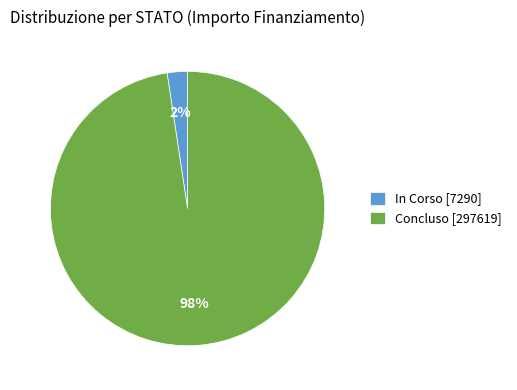

Is it true that In Corso [7290] is 2% of the pie?

True